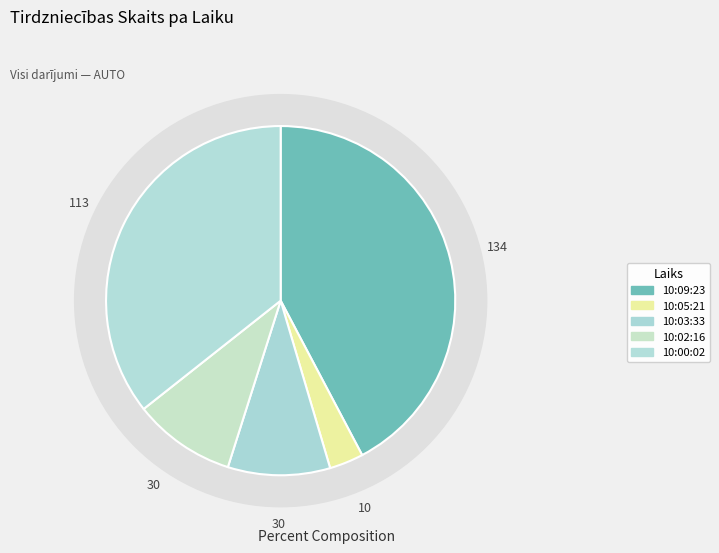

Is there any slice that represents more than half of the pie?

No